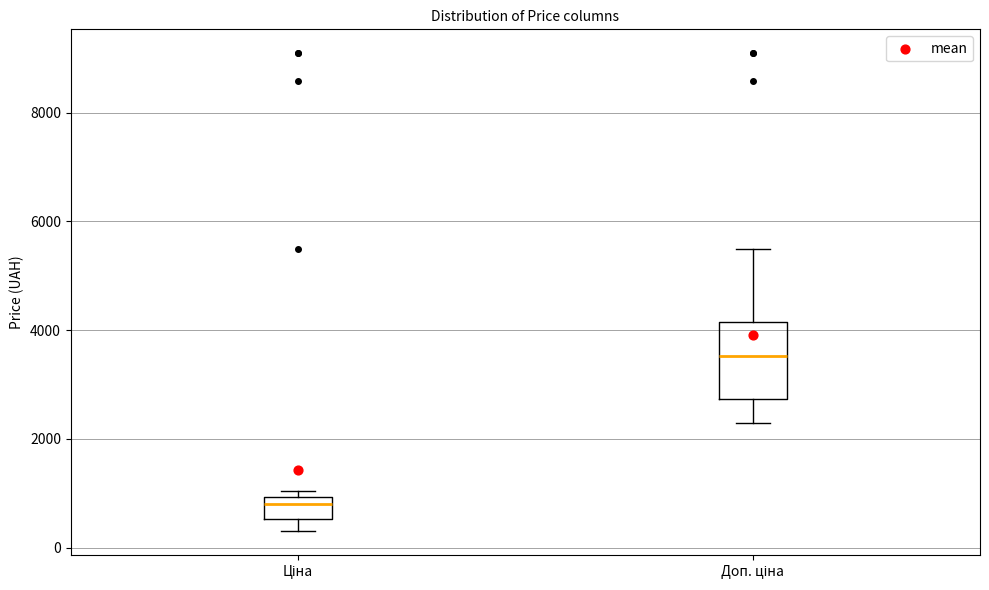

Which box's median line is the lowest?

Ціна